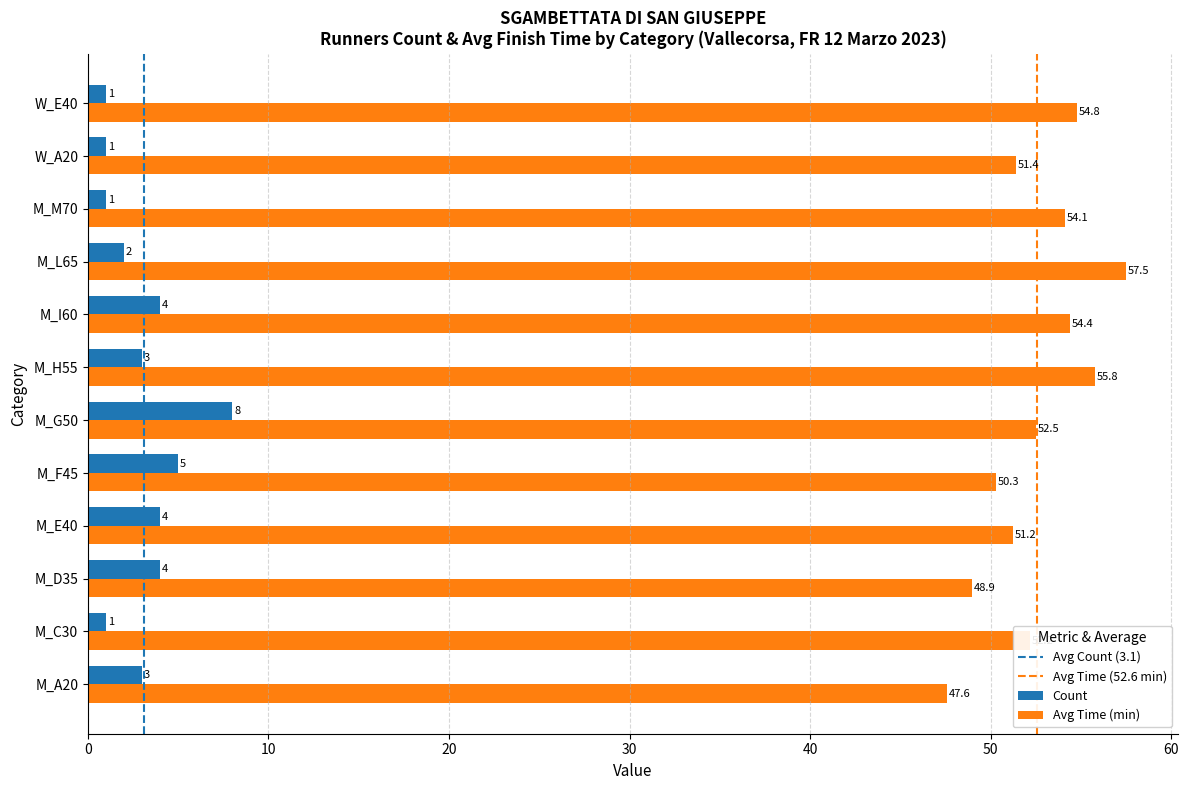

Which series has the largest range (max minus min)?

Avg Time (min)